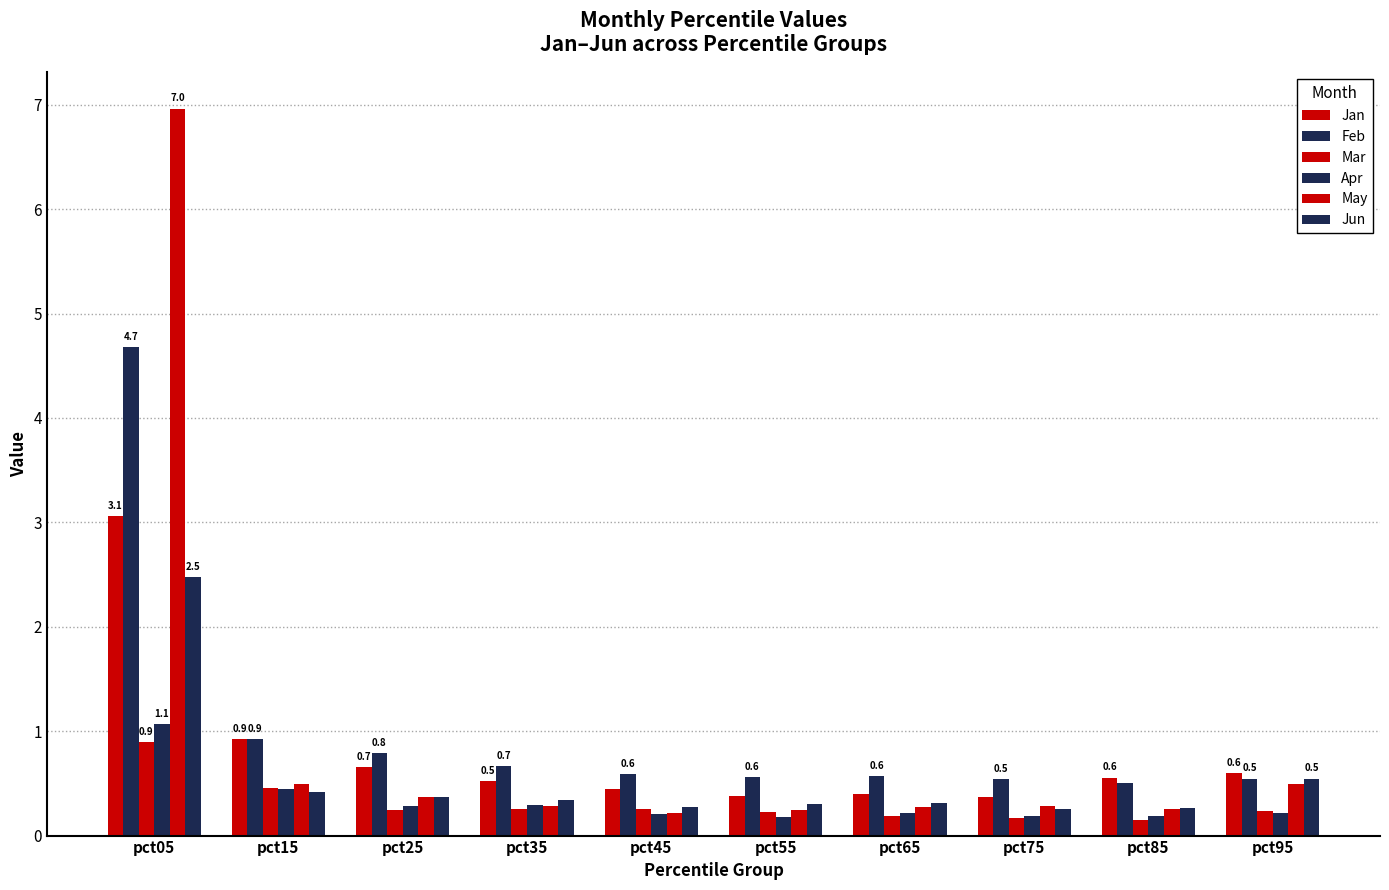

How many groups of bars are there?

10